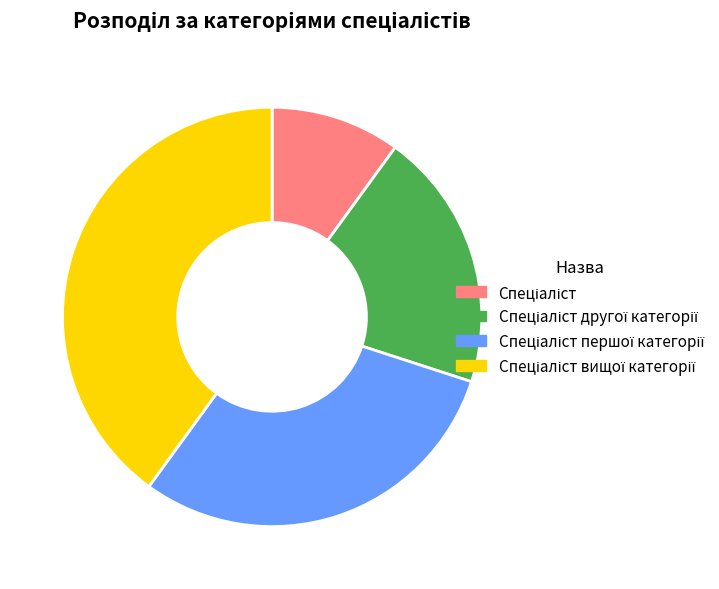

Is there a majority slice in this chart?

No